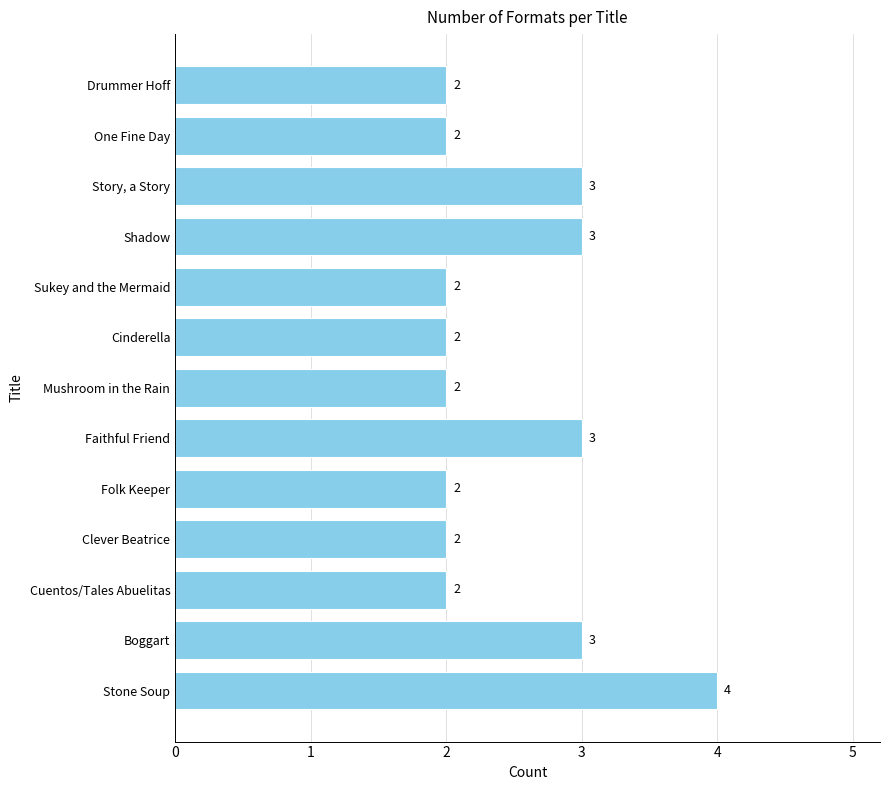

The chart shows a value of 2 at Folk Keeper. True or false?

True